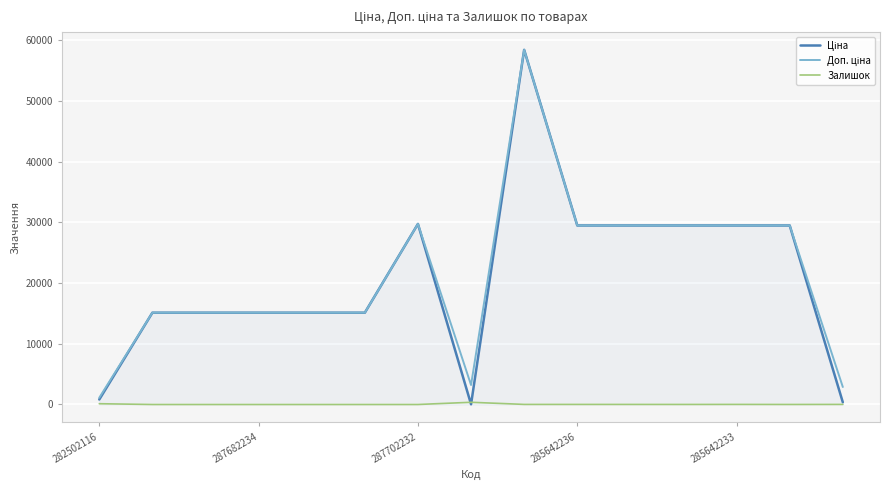

Is this an area chart (filled region under the line)?

Yes